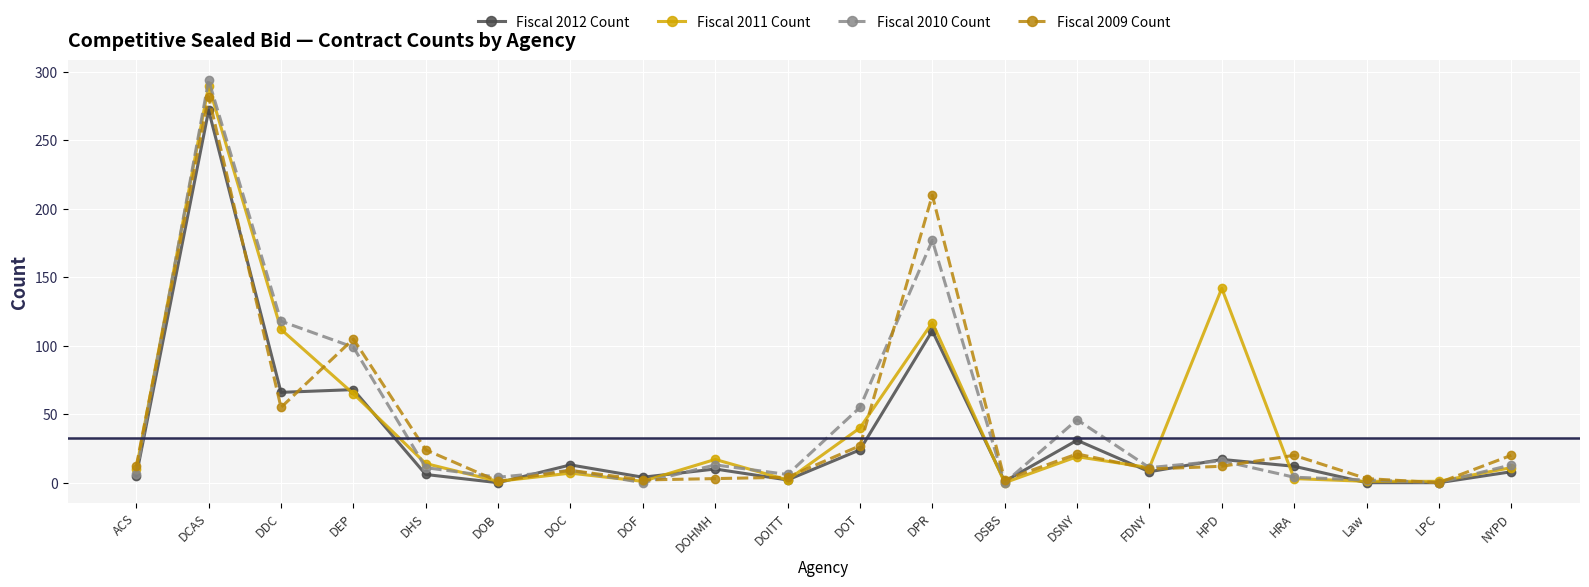

The Fiscal 2012 Count series shows 17 at HPD. True or false?

True